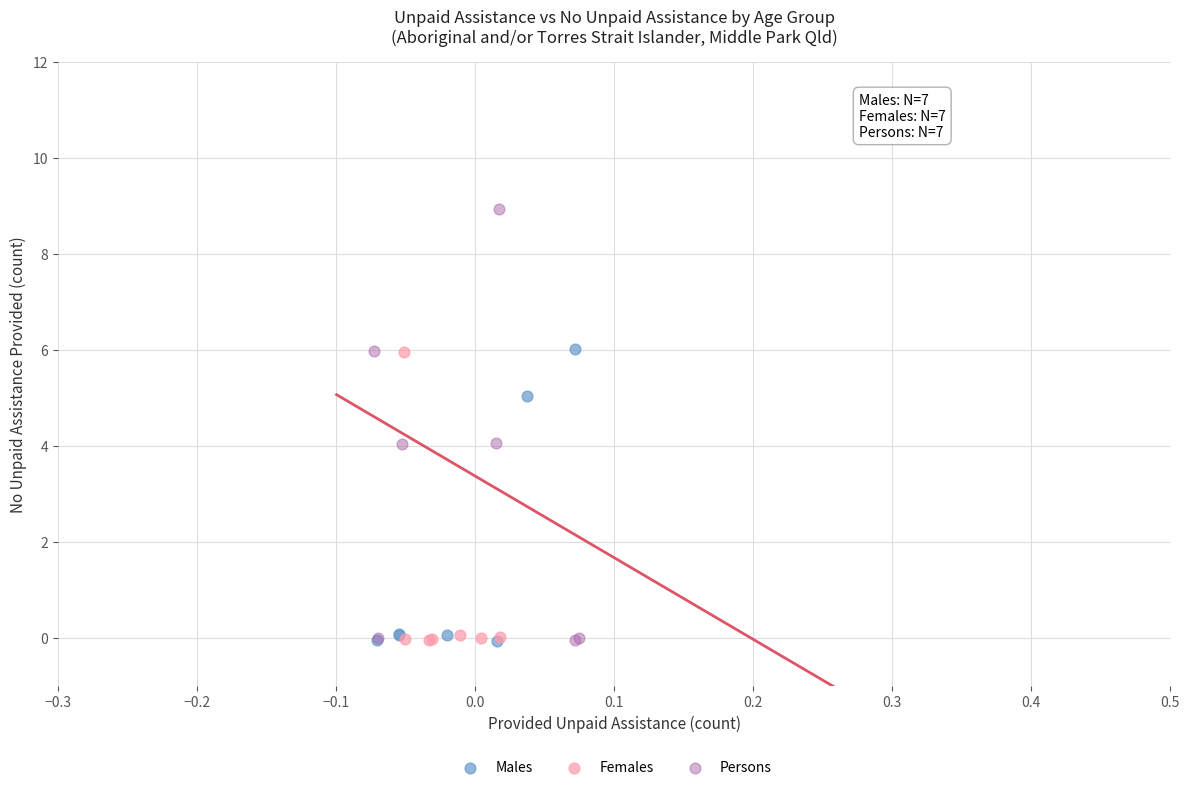

Which series contains the highest Y value?

Persons